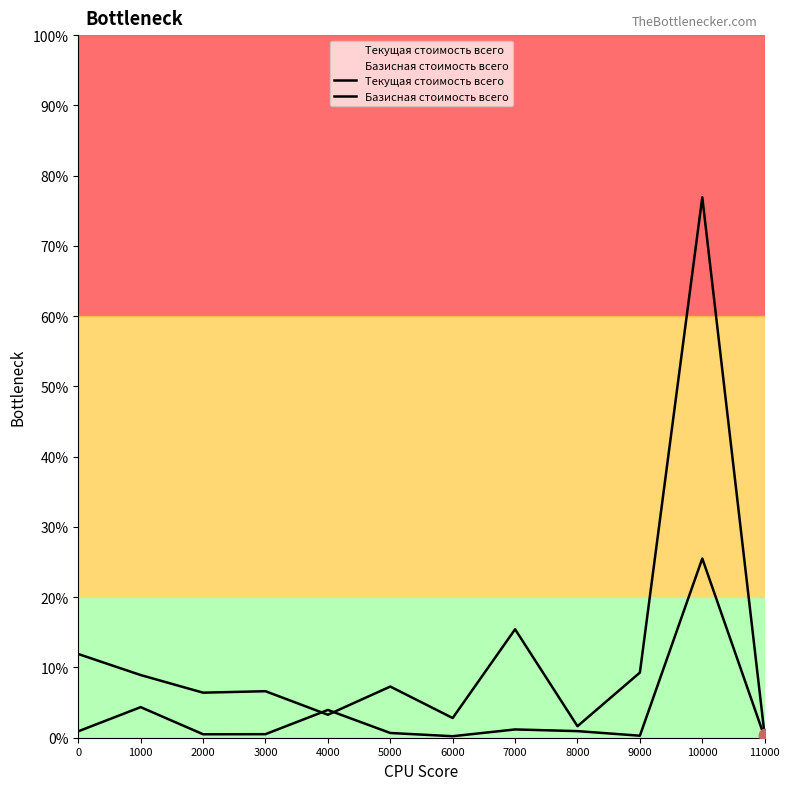

At which category is the sum across all series the highest?

10000